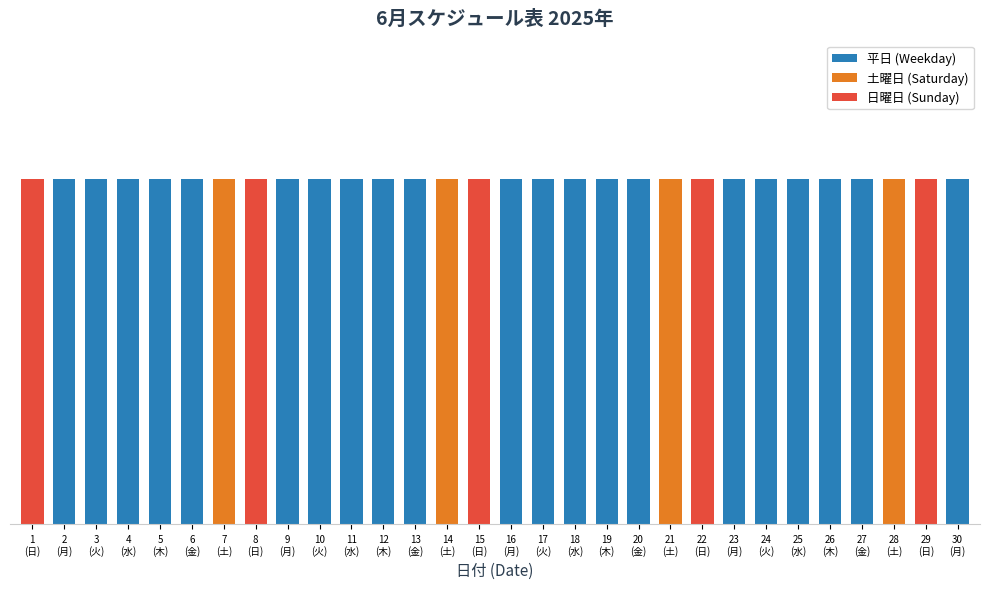

Does the chart contain any negative values?

No